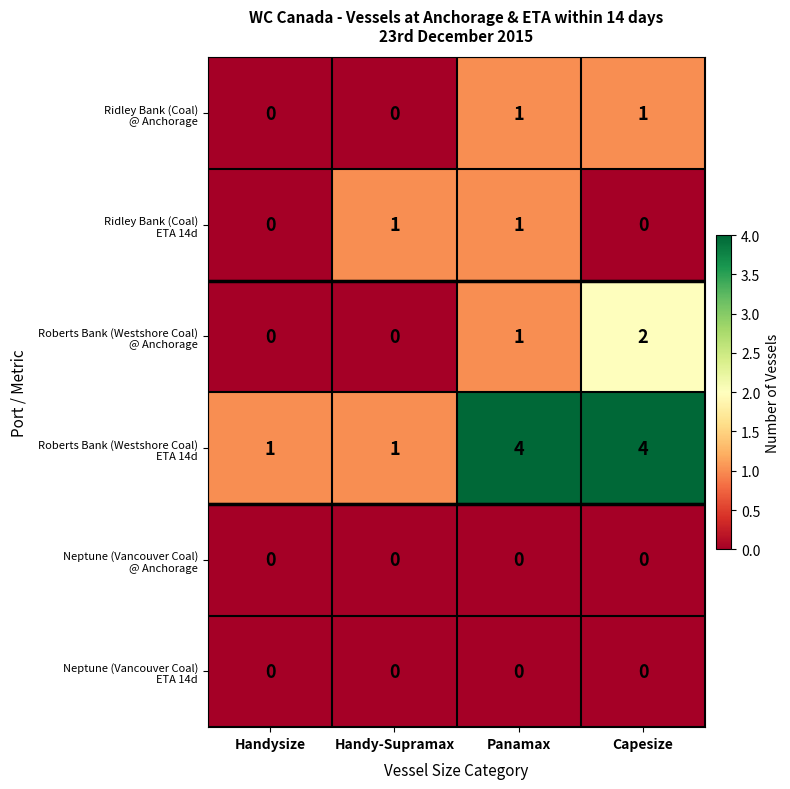

What is the greatest value displayed?

4